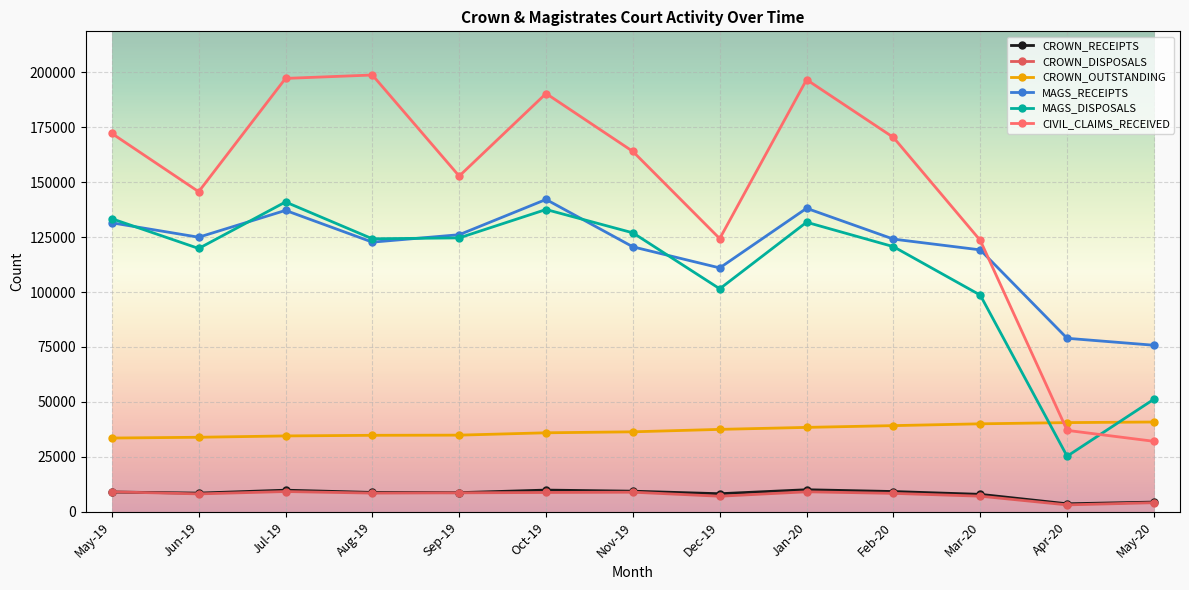

At May-19, list the series in order from largest to smallest.

CIVIL_CLAIMS_RECEIVED, MAGS_DISPOSALS, MAGS_RECEIPTS, CROWN_OUTSTANDING, CROWN_DISPOSALS, CROWN_RECEIPTS